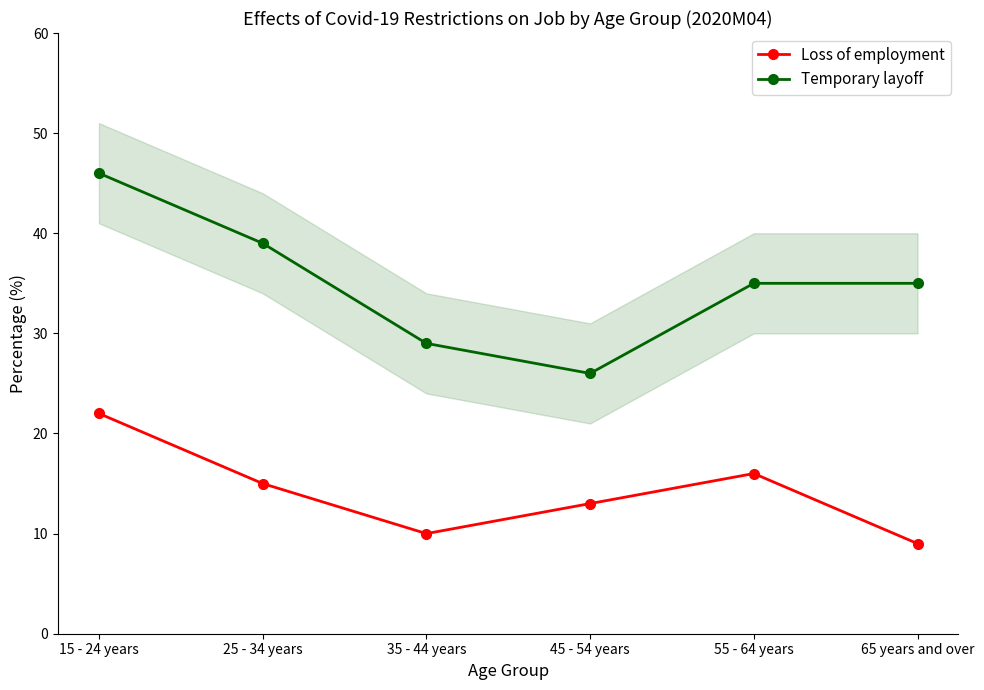

Reading left to right, extract all data points from this chart.

Loss of employment: 22	15	10	13	16	9
Temporary layoff: 46	39	29	26	35	35